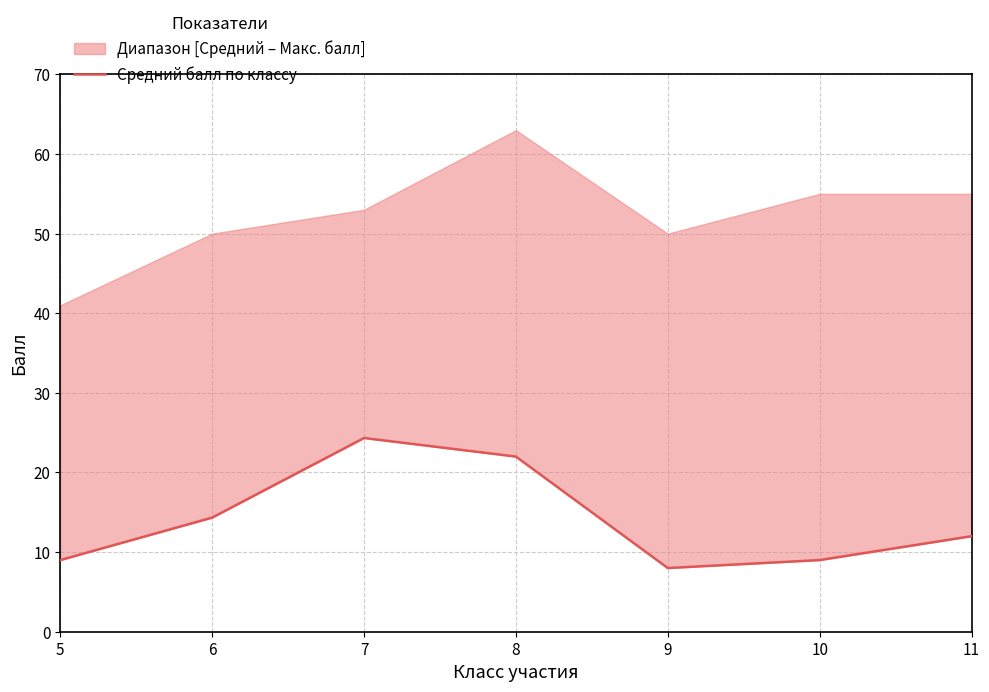

What is the average value?

14.1